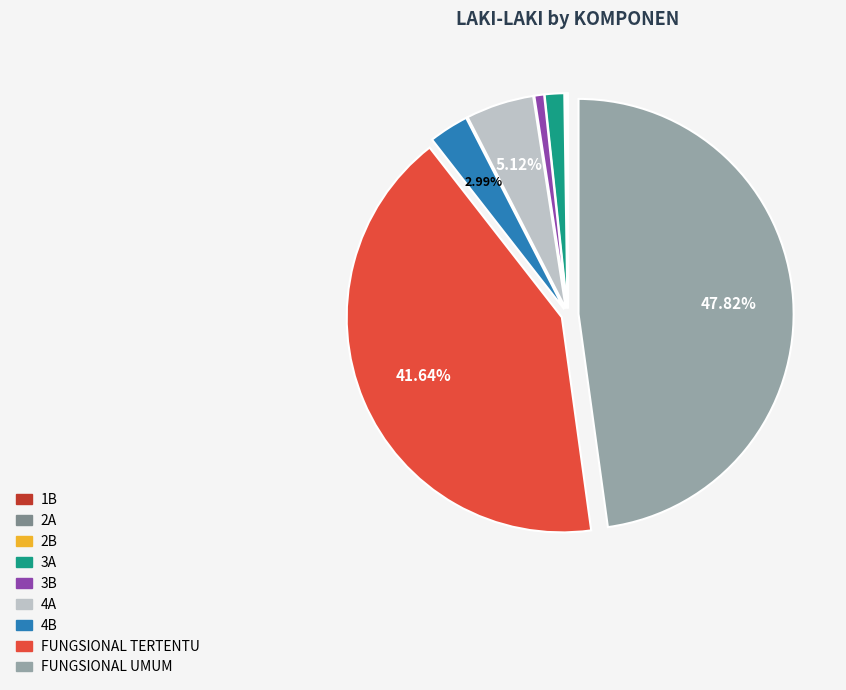

Is the sum of FUNGSIONAL TERTENTU and 4A greater than half?

No